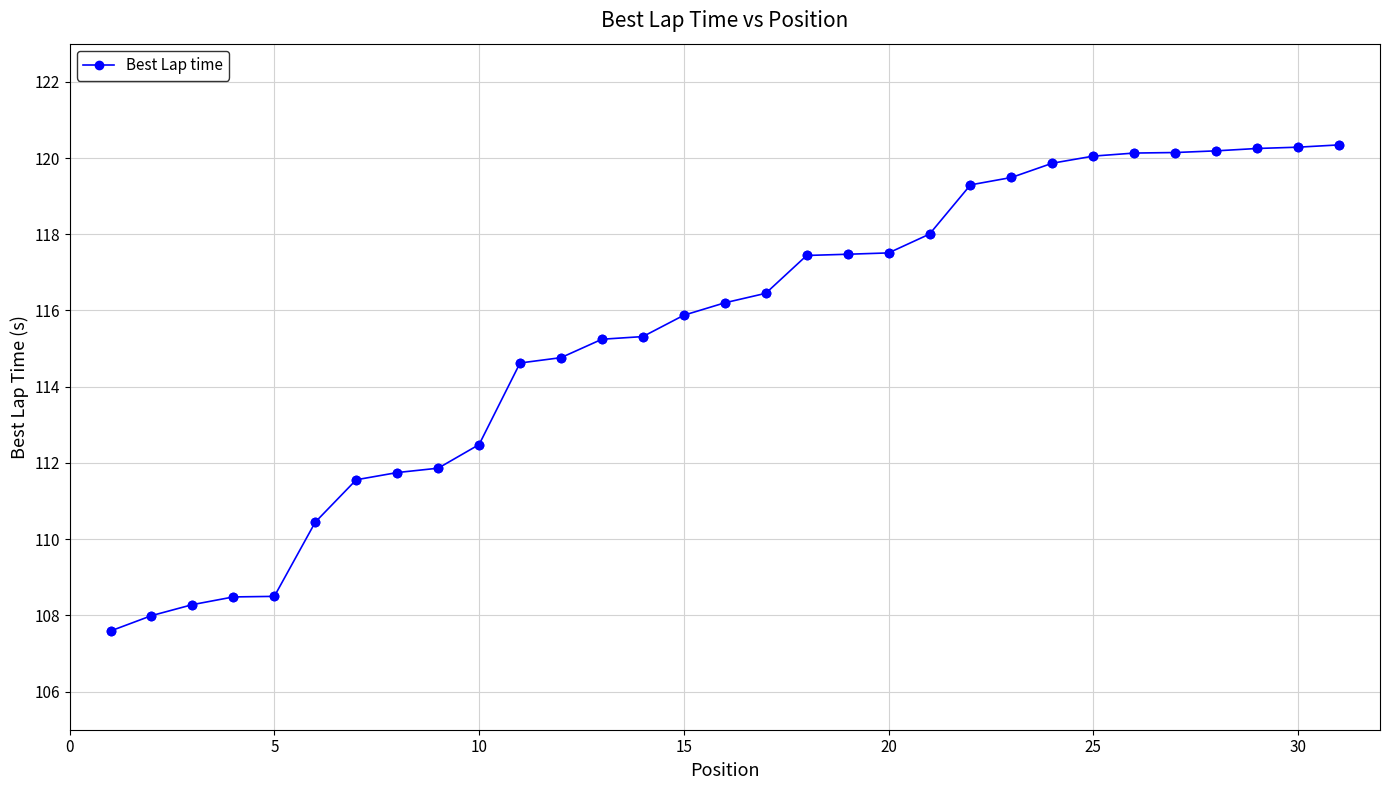

What is the greatest value displayed?

120.3